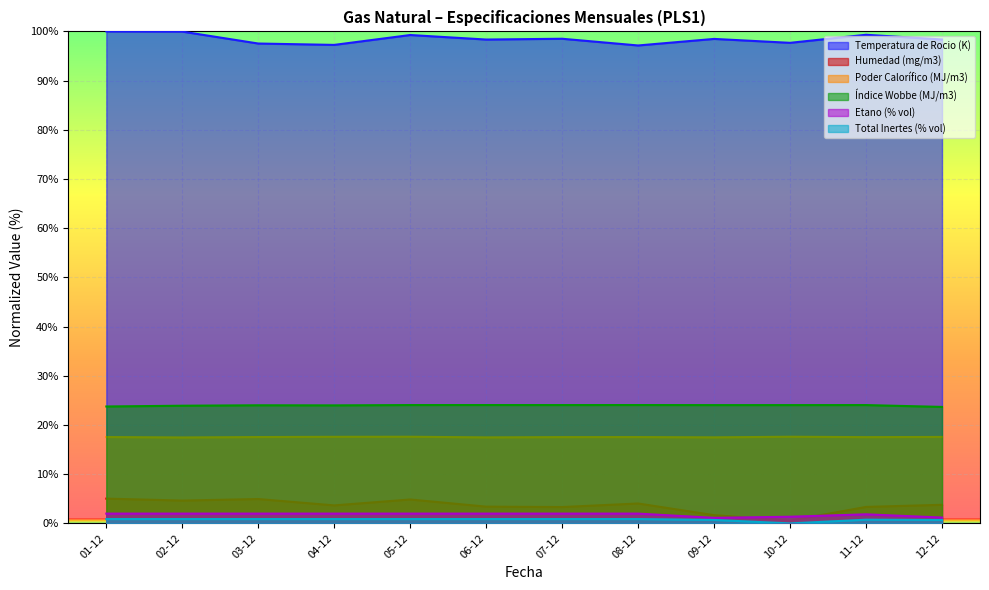

True or false: Índice Wobbe (MJ/m3) has a value of 38.3 at 05-12.

False